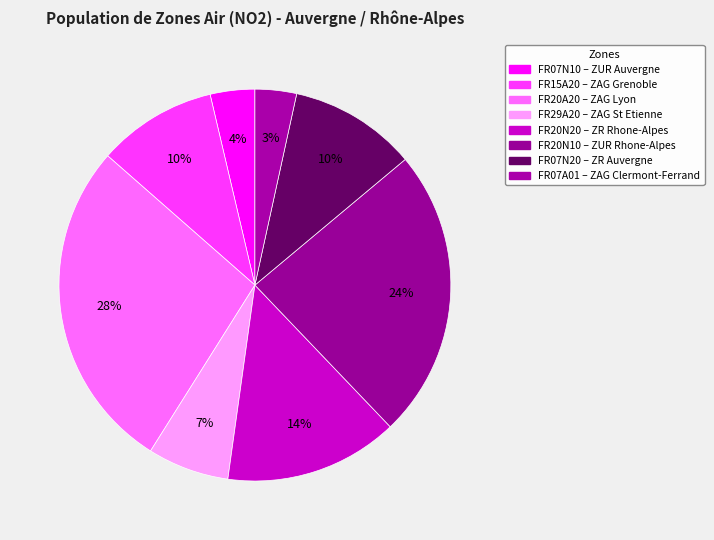

Count the number of slices in the pie.

8